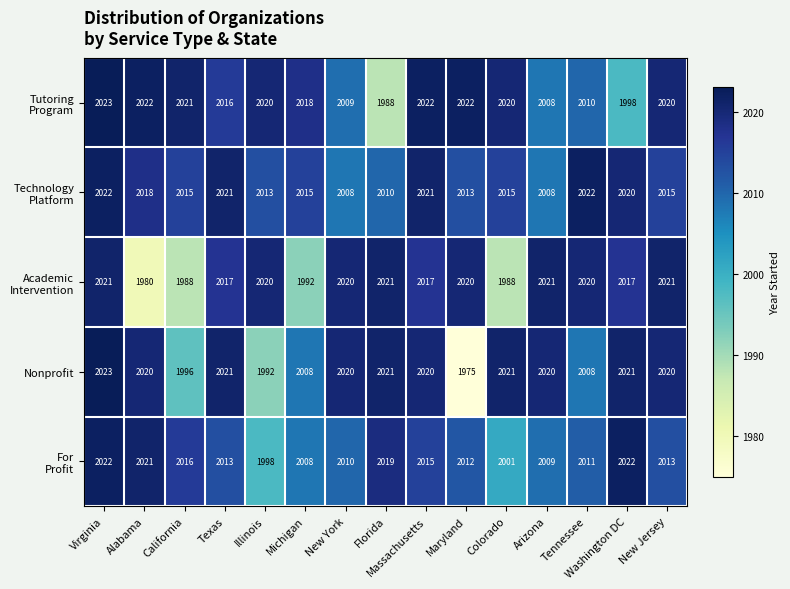

At which category is the sum across all series the highest?

Virginia